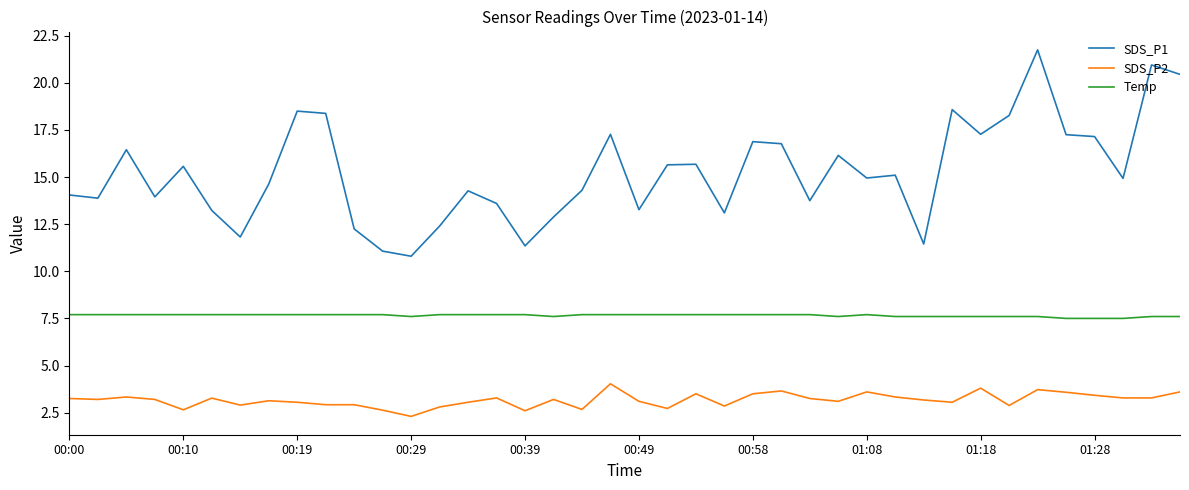

Which series has the widest spread of values?

SDS_P1